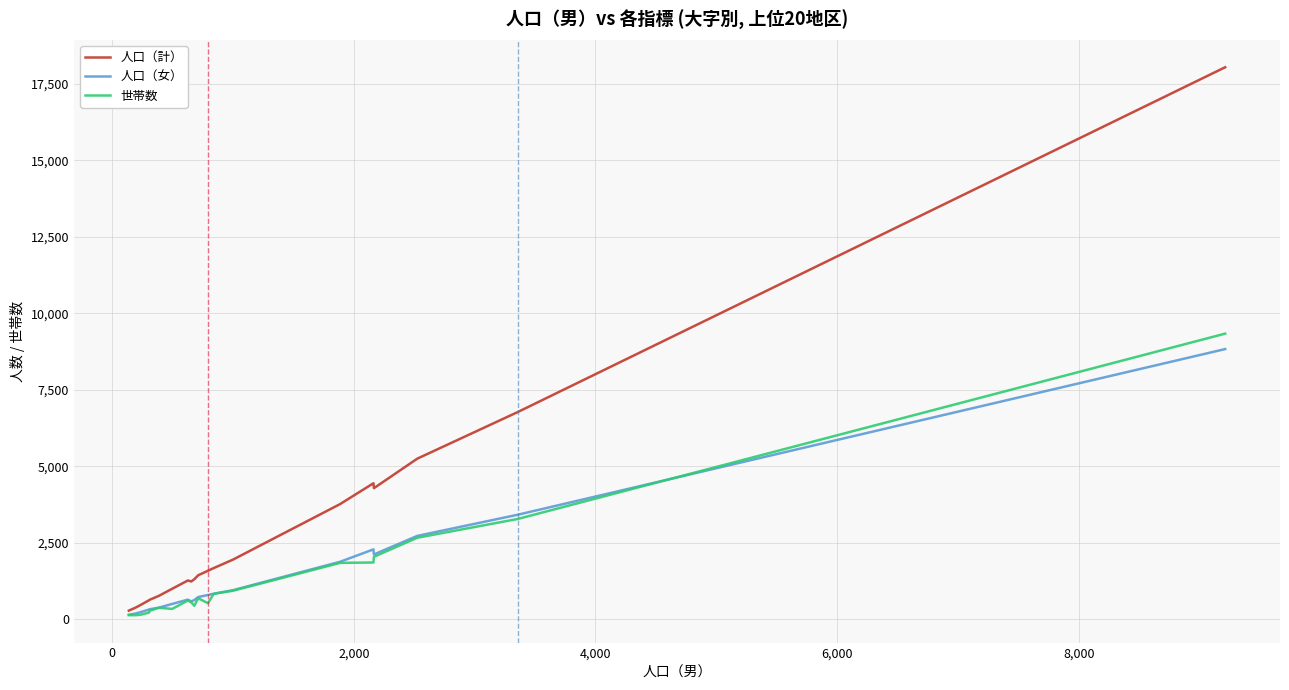

True or false: 世帯数 has more than 2 points higher than both neighbors.

True